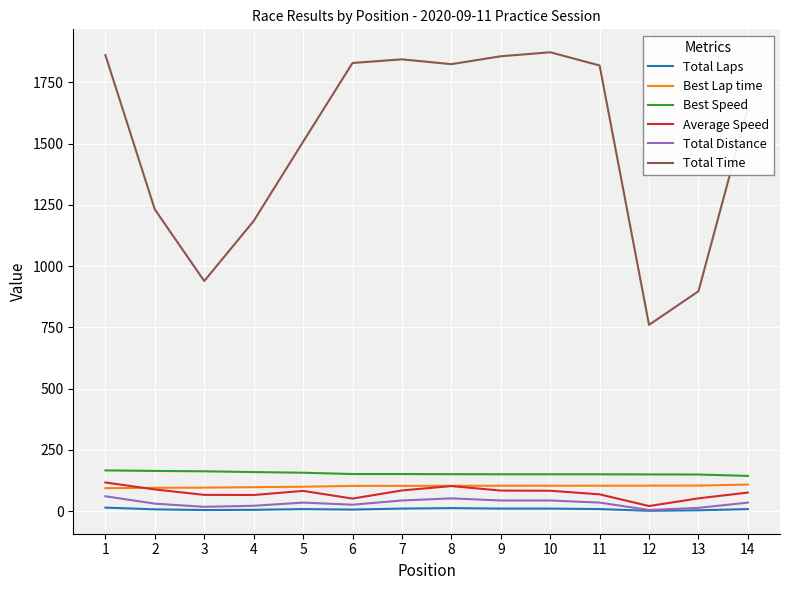

What is the spread (max minus min) of values at 13?

894.4